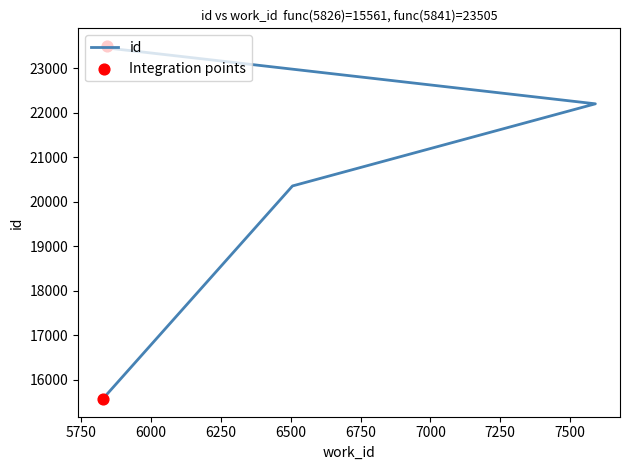

What is the ratio of the value at 5841 to the value at 5841?

1.0